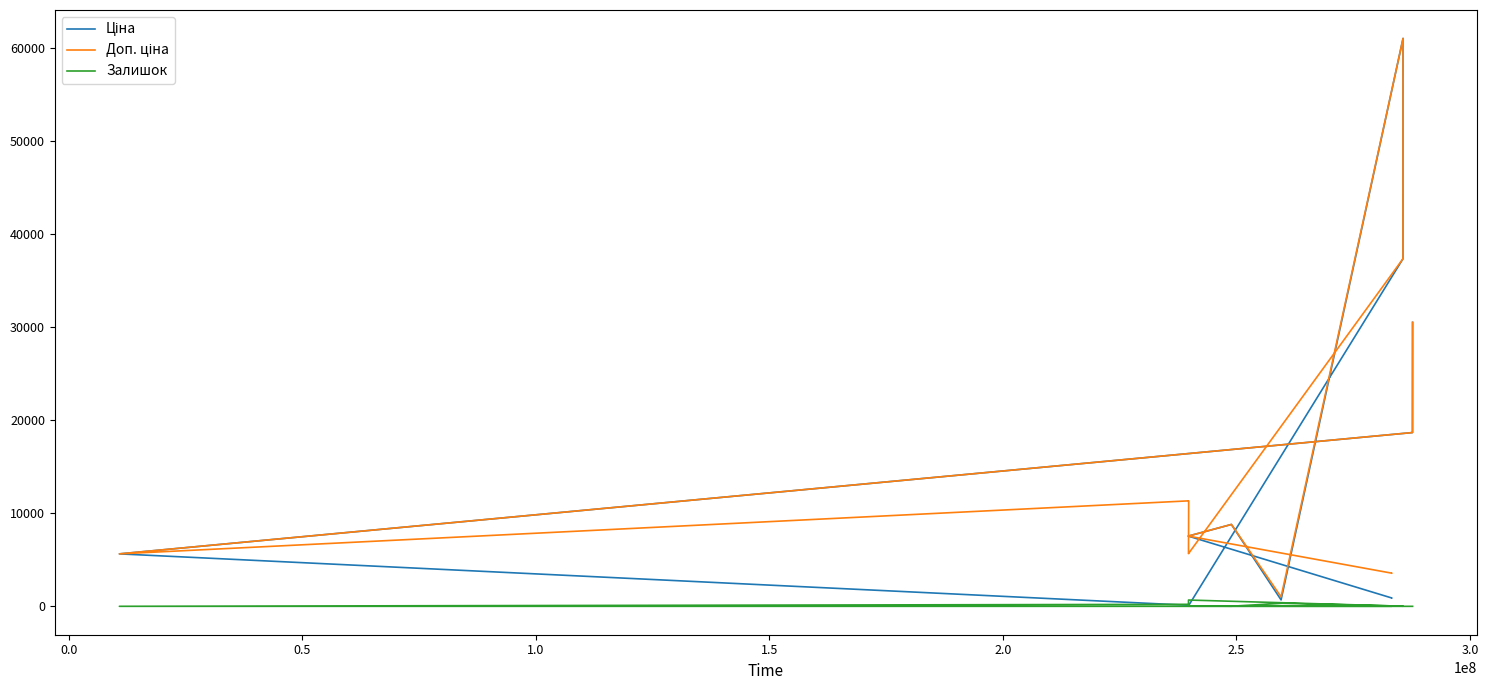

How many data points in Залишок are less than 22?

10